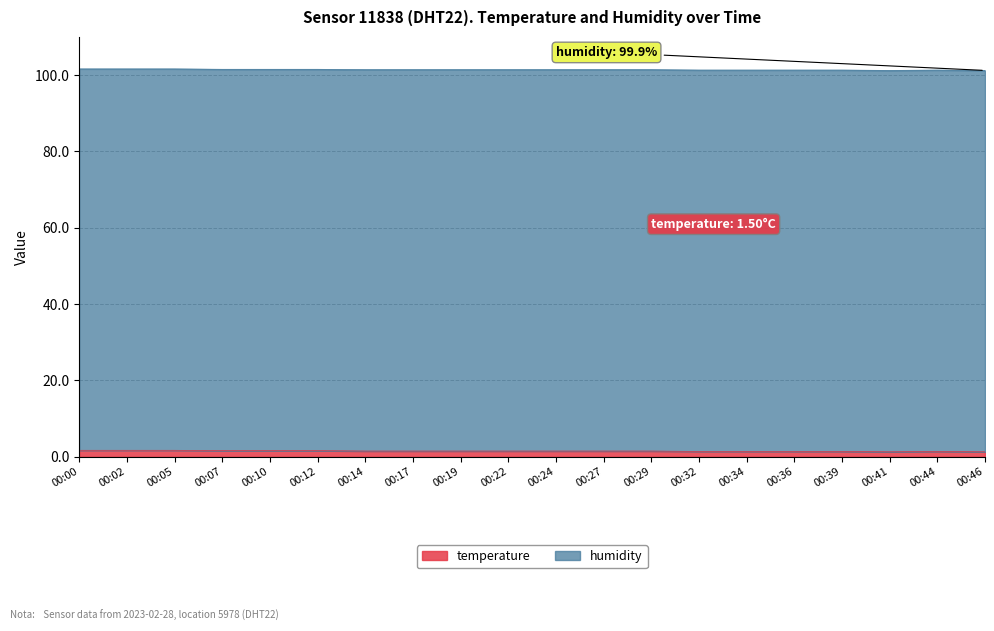

What is the average value?

101.4